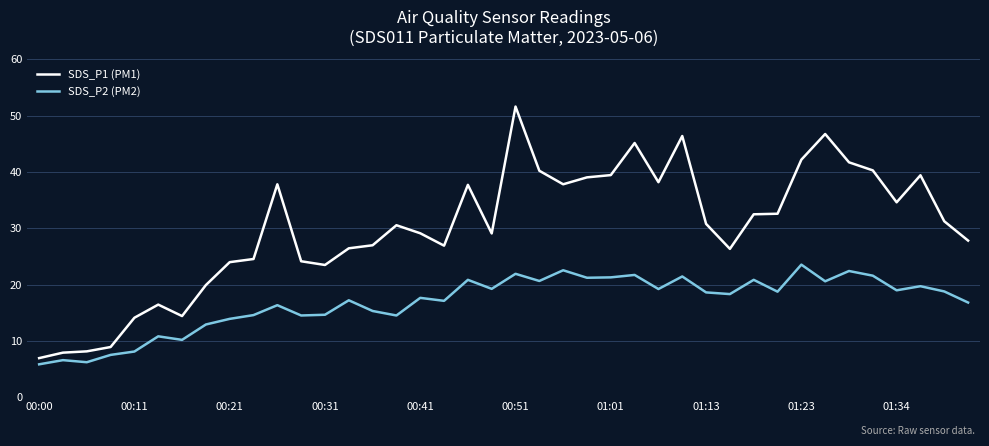

What is the minimum value for SDS_P1 (PM1)?

6.9